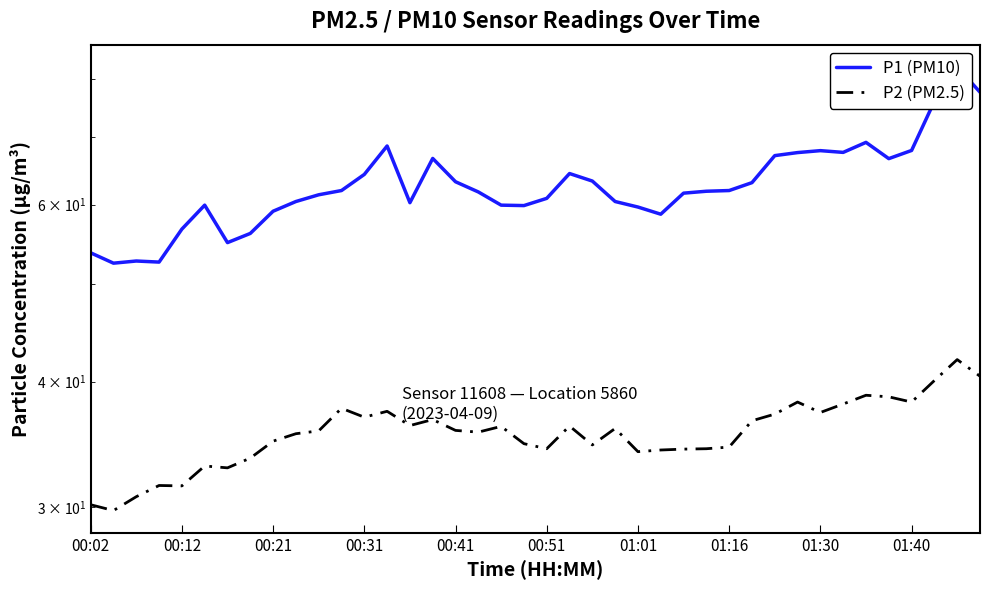

What is the difference between the second highest and minimum values in the P2 (PM2.5) series?

10.7